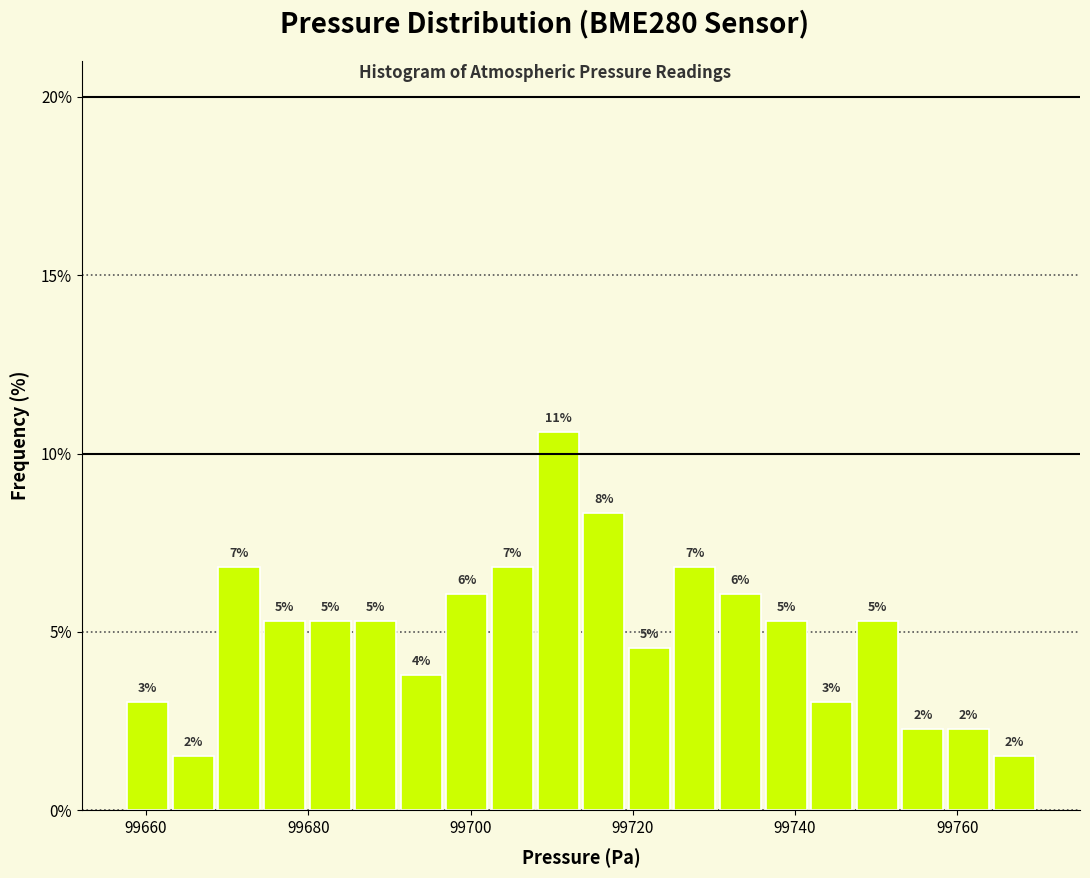

Read against the x-axis, roughly where is the centre of the tallest bar?

99710